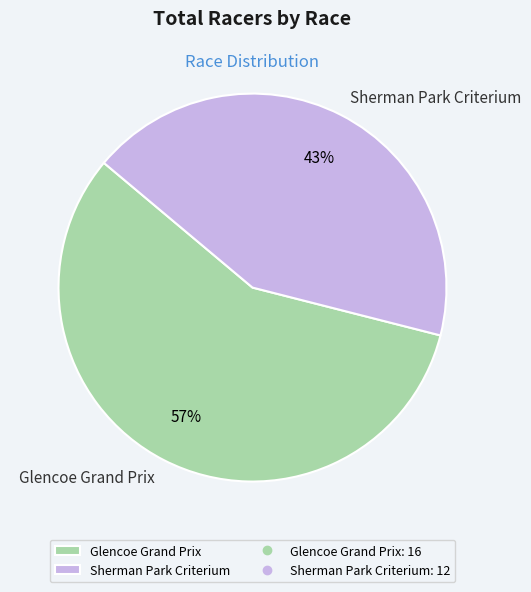

Is it true that Sherman Park Criterium is 32% of the pie?

False